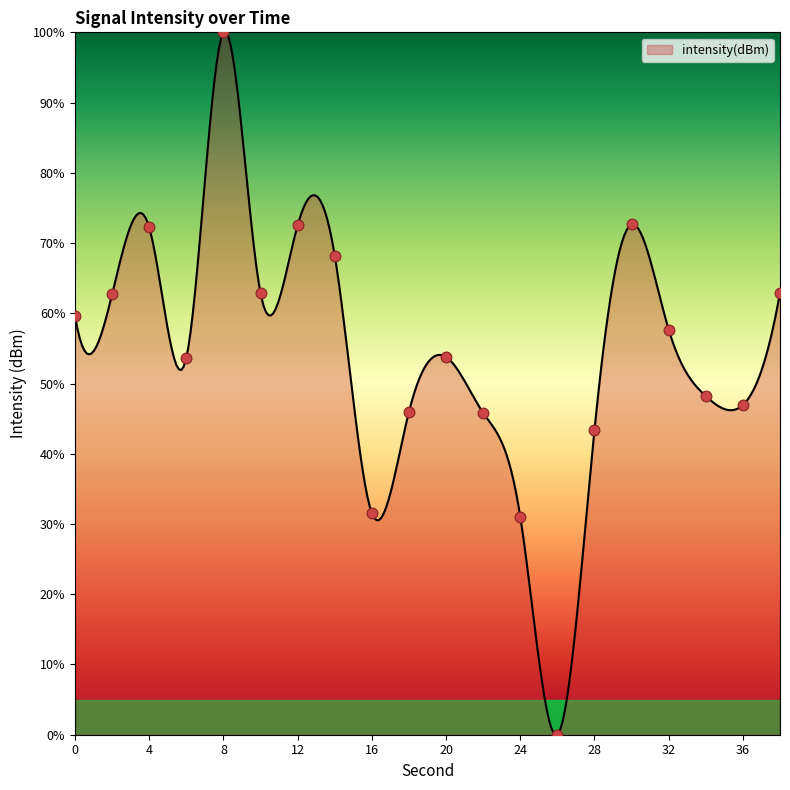

What is the change in value from 10 to 12?

+9.7